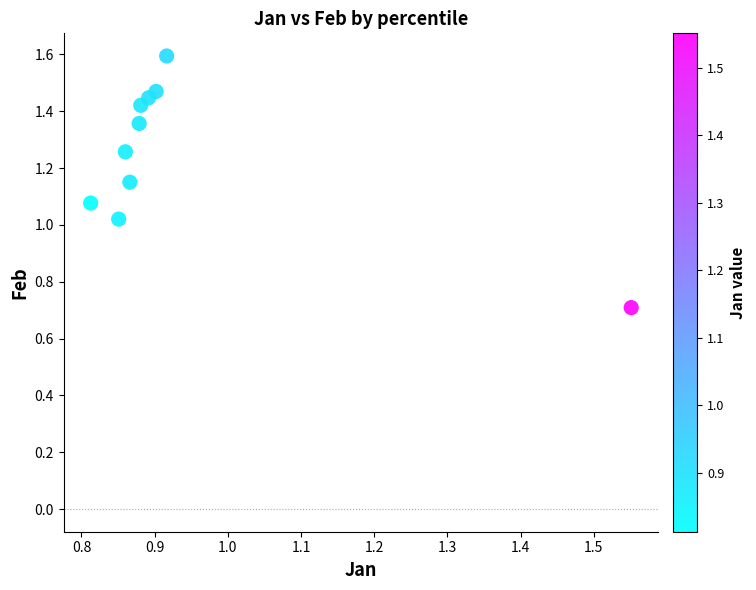

What is the range of X values (max minus min)?

0.7